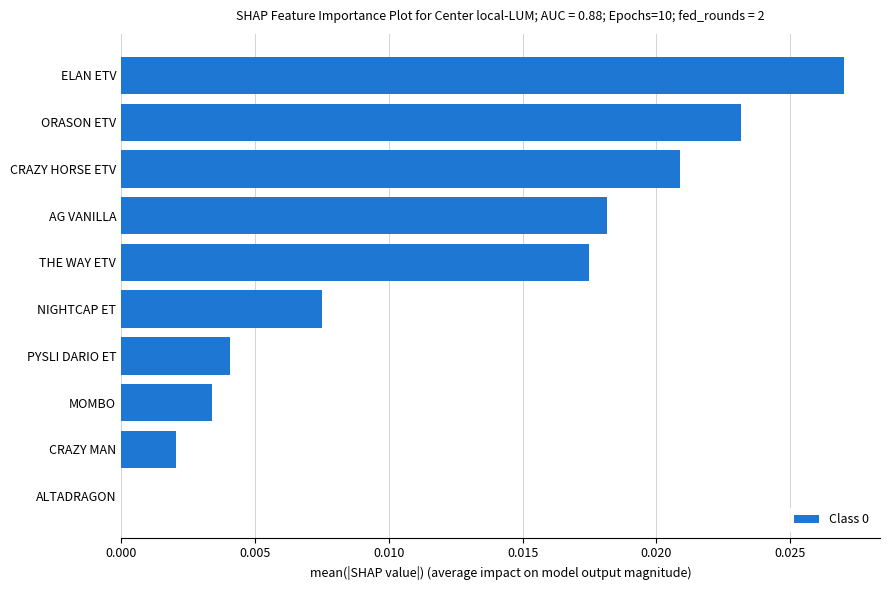

The chart shows a value of 0.0 at CRAZY MAN. True or false?

True